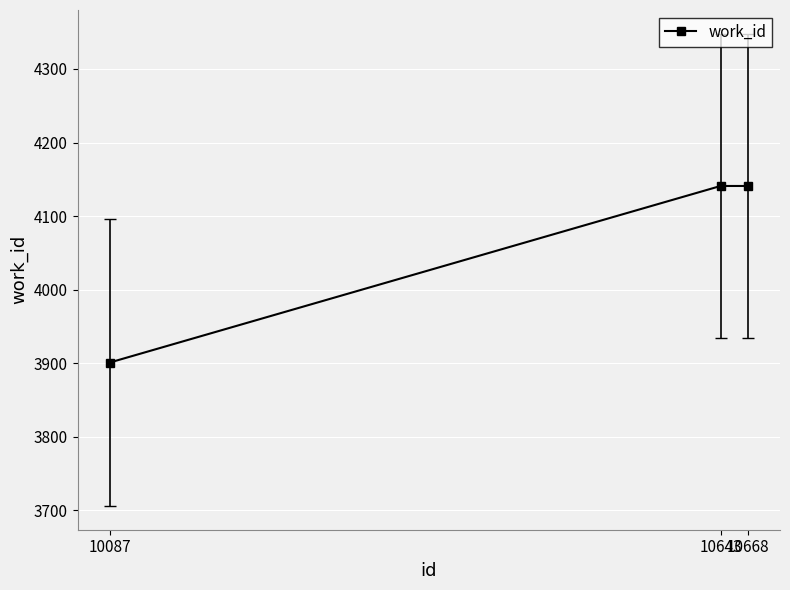

The chart shows a value of 1149 at 10668. True or false?

False